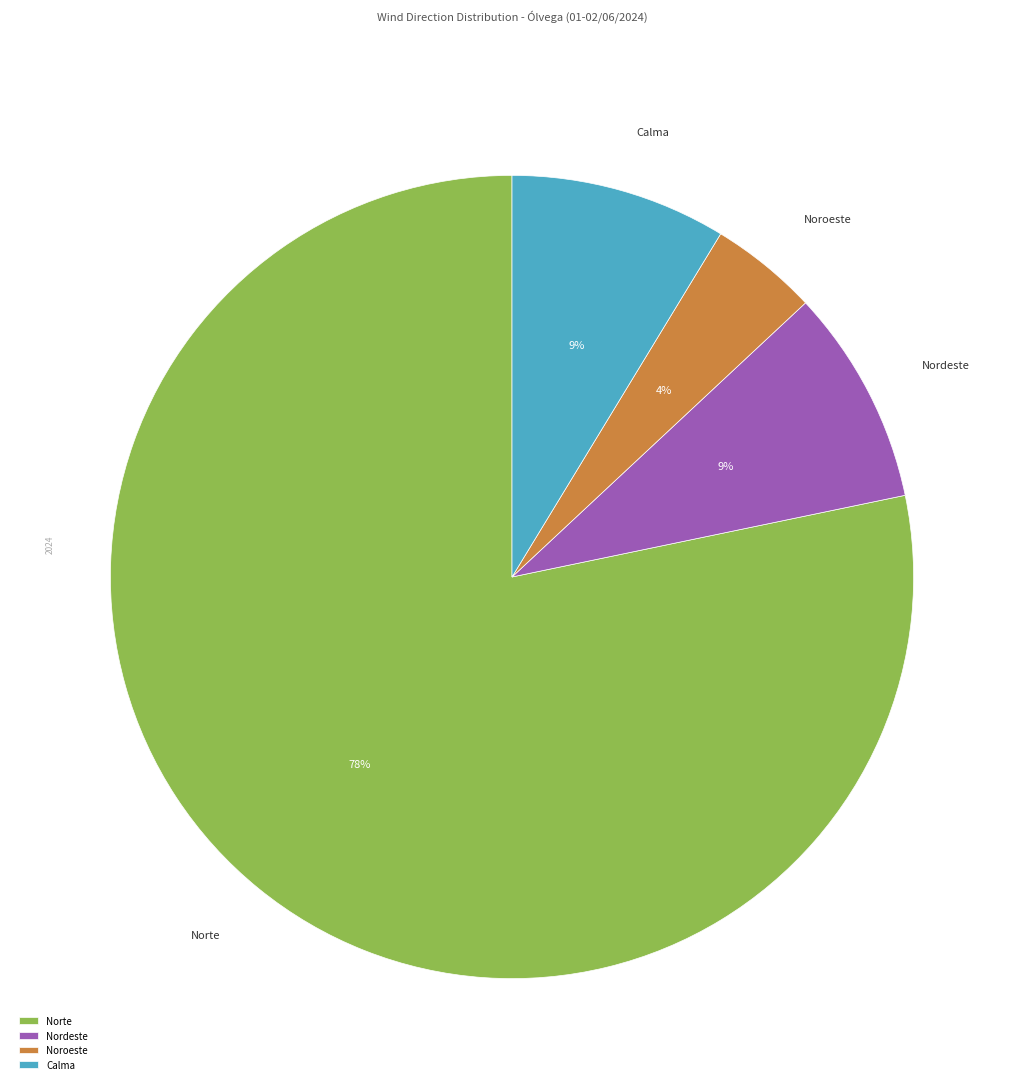

To the nearest percent, what portion does Norte represent?

78%